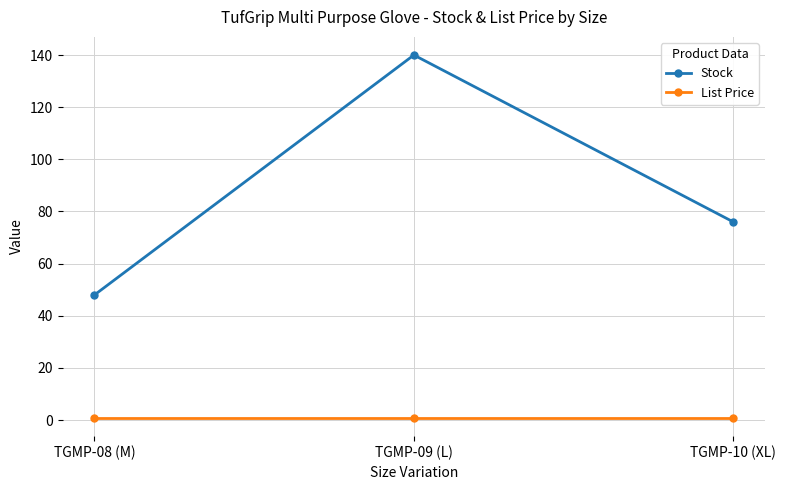

What is the sum of the Stock values at TGMP-10 (XL) and TGMP-08 (M)?

124.0